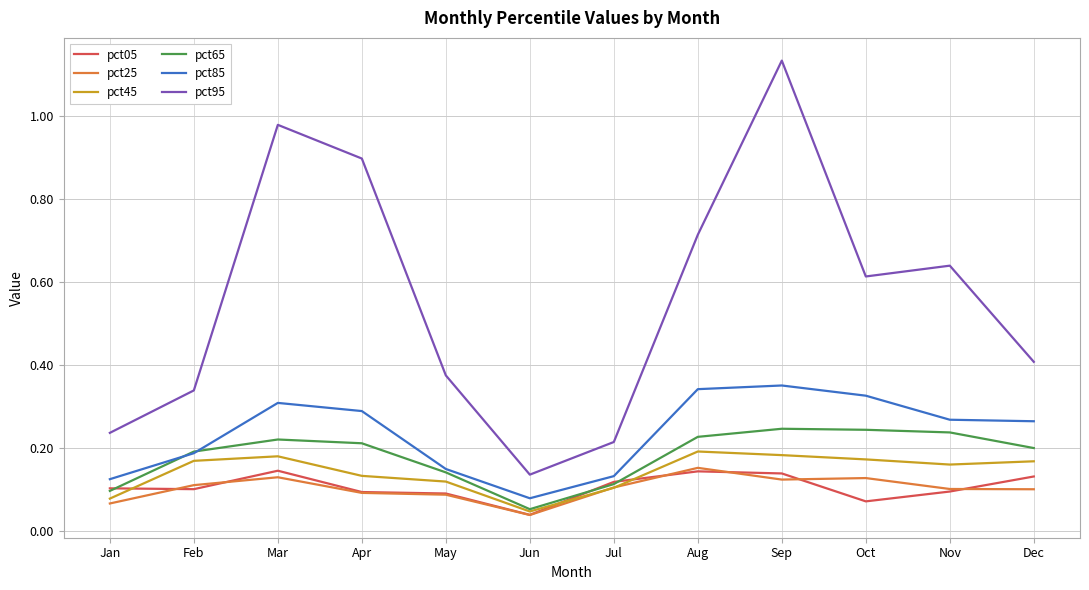

In pct25, how many points are lower than both neighbors (excluding endpoints)?

2